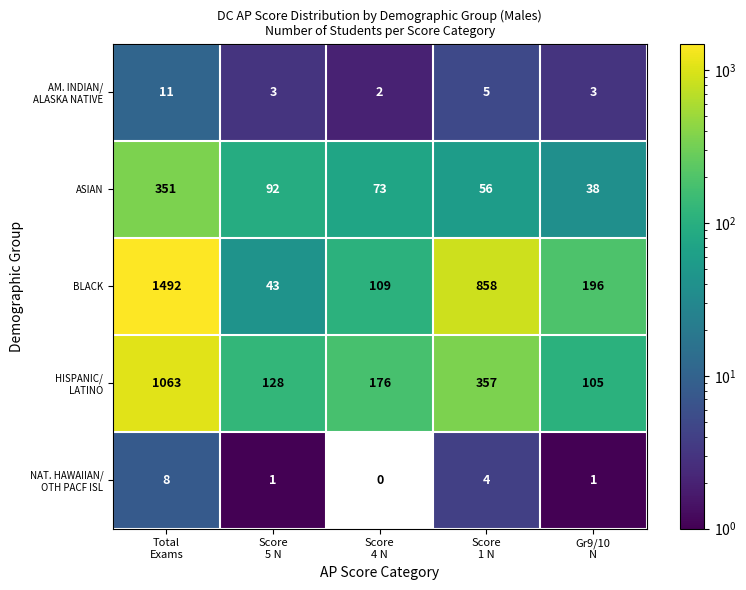

At how many categories does at least one series exceed 1098?

1